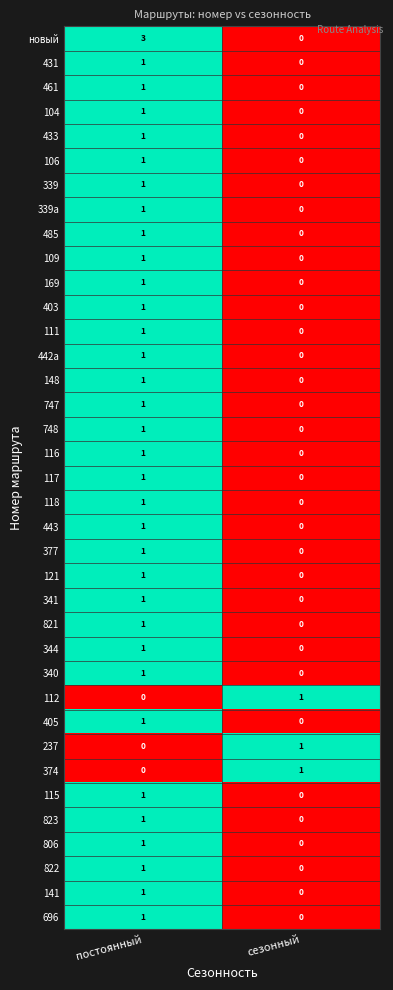

List the labels in order of 339а value, smallest first.

сезонный, постоянный